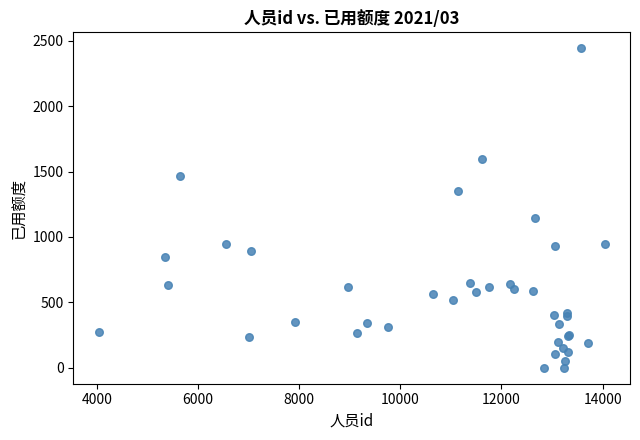

What Y value in the scatter plot is closest to 1221?

1141.4